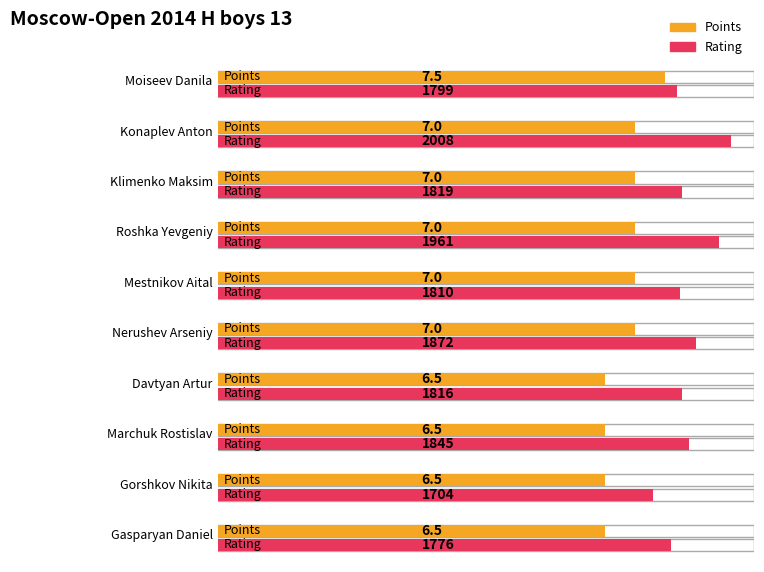

What is the spread (max minus min) of values at Roshka Yevgeniy?

1954.0